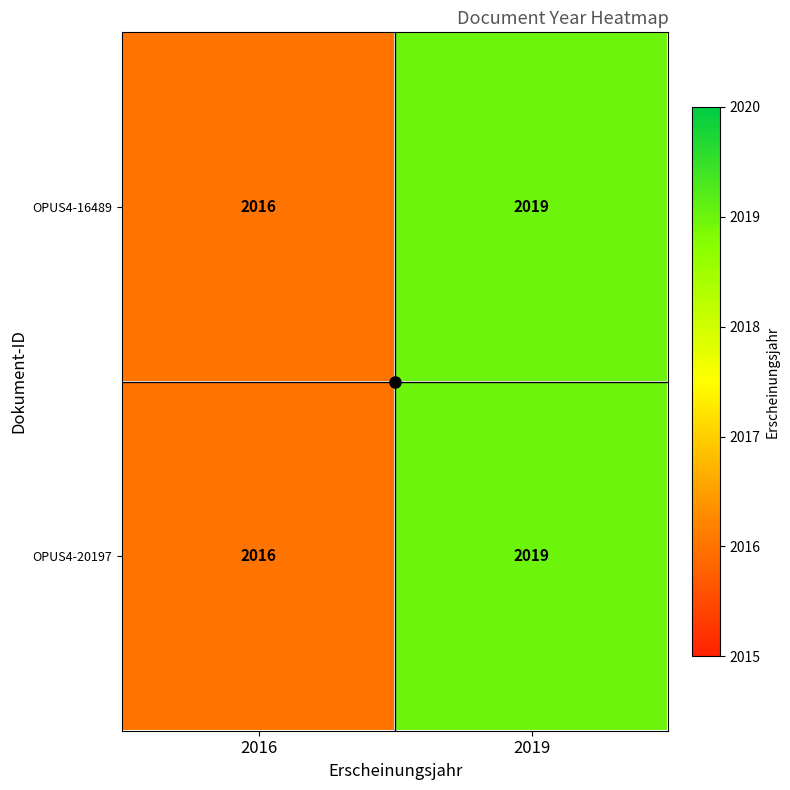

What is the average value of the OPUS4-16489 series?

2018